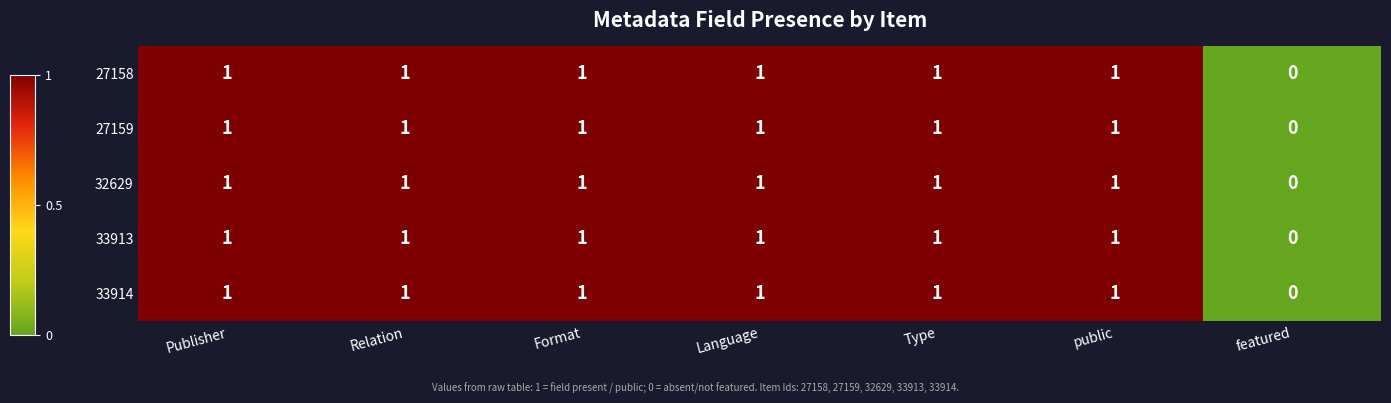

Count the 27158 values in the range 1 to 2.

6